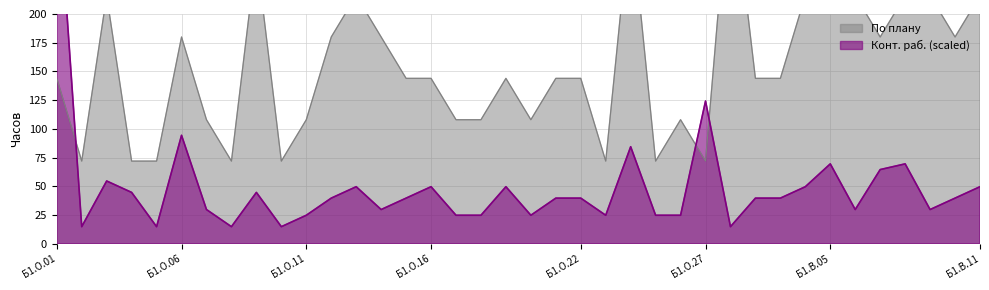

Reading left to right, extract all data points from this chart.

По плану: 144.0	72.0	216.0	72.0	72.0	180.0	108.0	72.0	252.0	72.0	108.0	180.0	216.0	180.0	144.0	144.0	108.0	108.0	144.0	108.0	144.0	144.0	72.0	288.0	72.0	108.0	72.0	328.0	144.0	144.0	216.0	288.0	216.0	180.0	216.0	216.0	180.0	216.0
Конт. раб.: 328.0	14.9	54.7	44.7	14.9	94.4	29.8	14.9	44.7	14.9	24.8	39.8	49.7	29.8	39.8	49.7	24.8	24.8	49.7	24.8	39.8	39.8	24.8	84.5	24.8	24.8	124.2	14.9	39.8	39.8	49.7	69.6	29.8	64.6	69.6	29.8	39.8	49.7